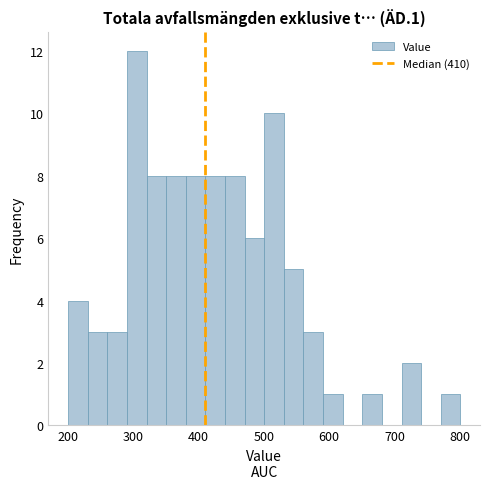

Read against the x-axis, roughly where is the centre of the tallest bar?

310